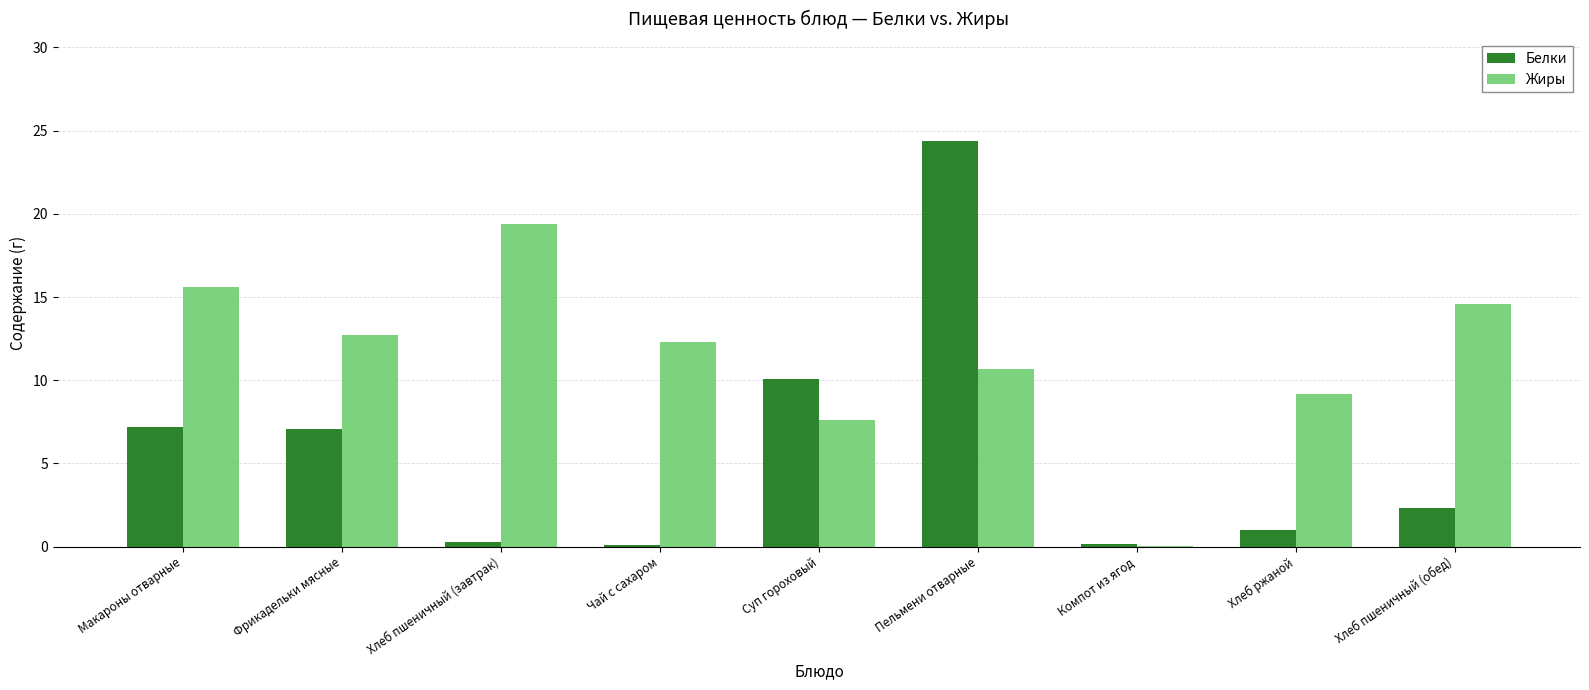

What value does the Белки series have at Фрикадельки мясные?

7.1